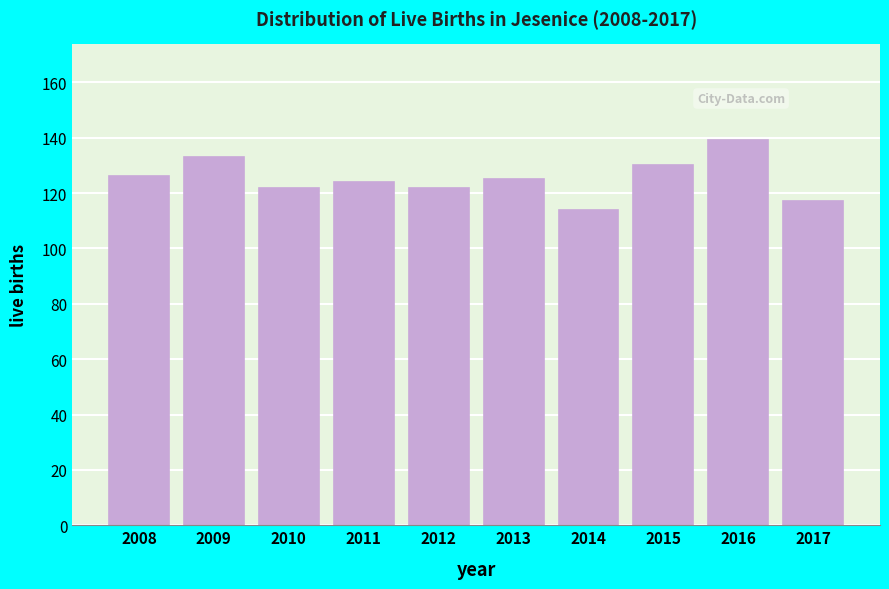

Reading left to right, transcribe all the data shown in this chart.

2008=126	2009=133	2010=122	2011=124	2012=122	2013=125	2014=114	2015=130	2016=139	2017=117